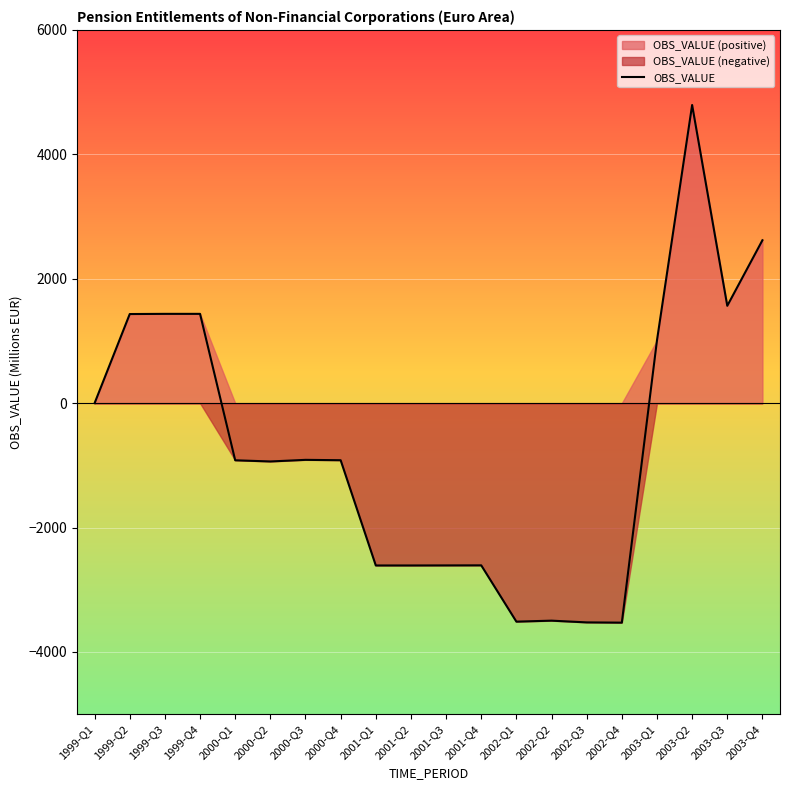

At which label does the data first exceed -917?

1999-Q1